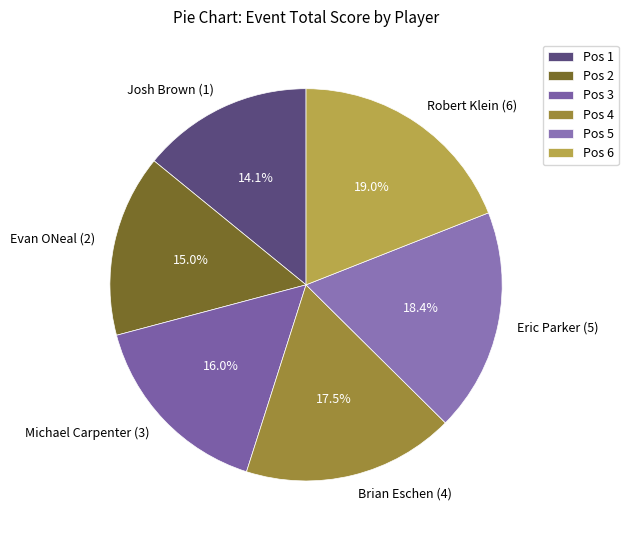

To the nearest percent, what is the combined percentage of Eric Parker (5) and Michael Carpenter (3)?

34%